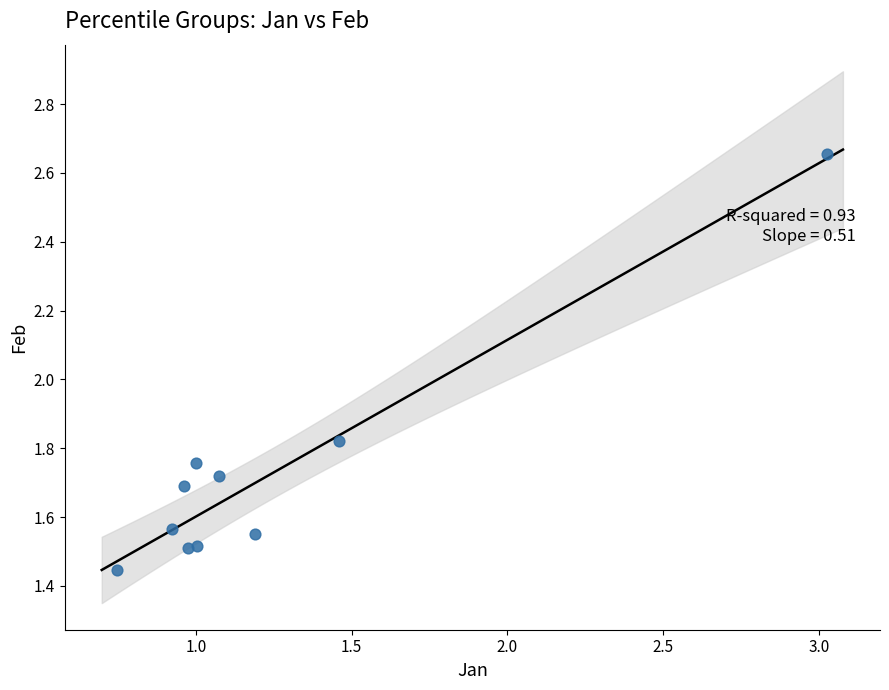

What is the range of Y values (max minus min)?

1.2